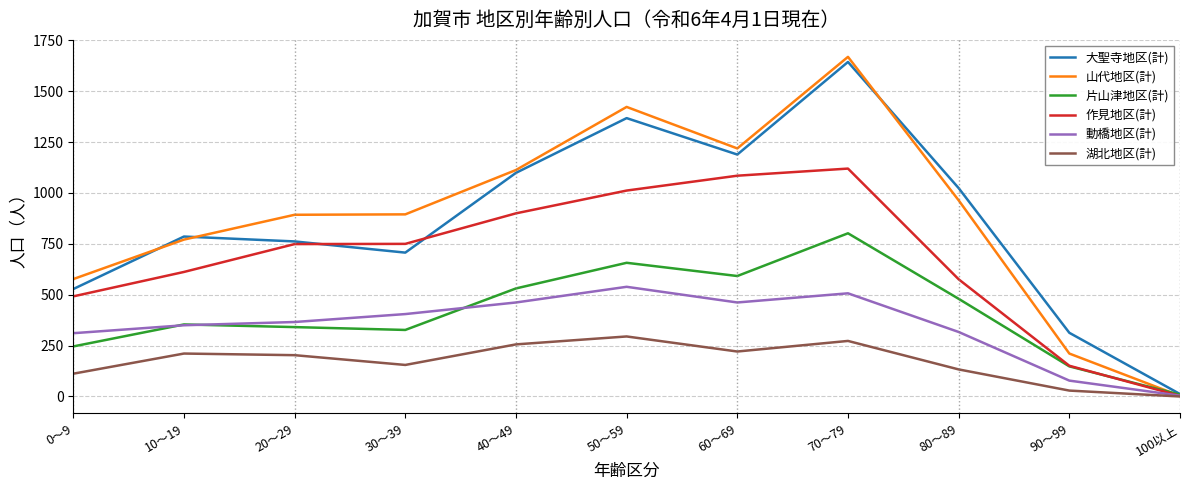

The value of 湖北地区(計) at 10～19 is 211. True or false?

True